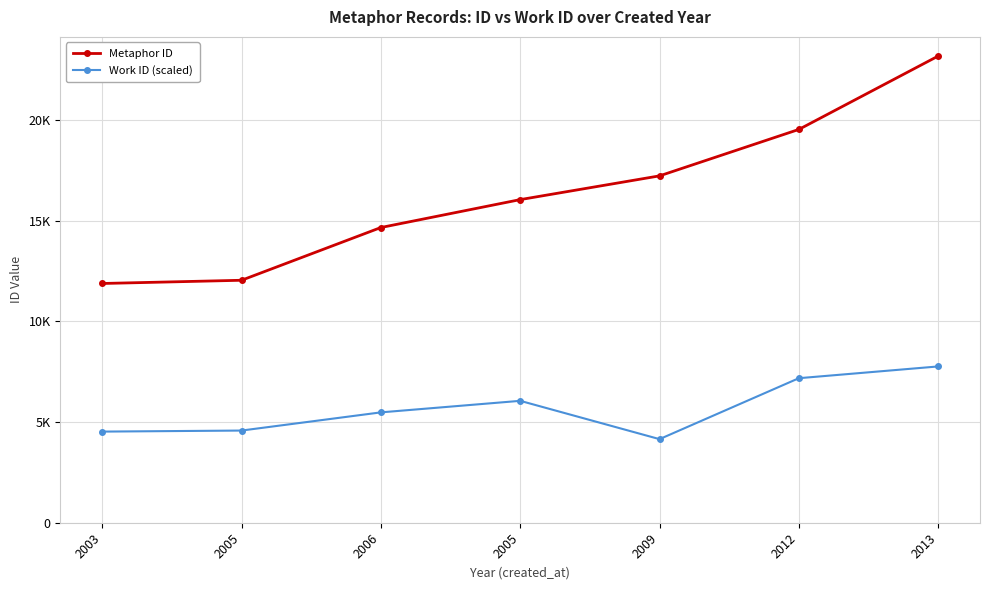

What is the sum of the Work ID (scaled) values at 2005 and 2013?

13814